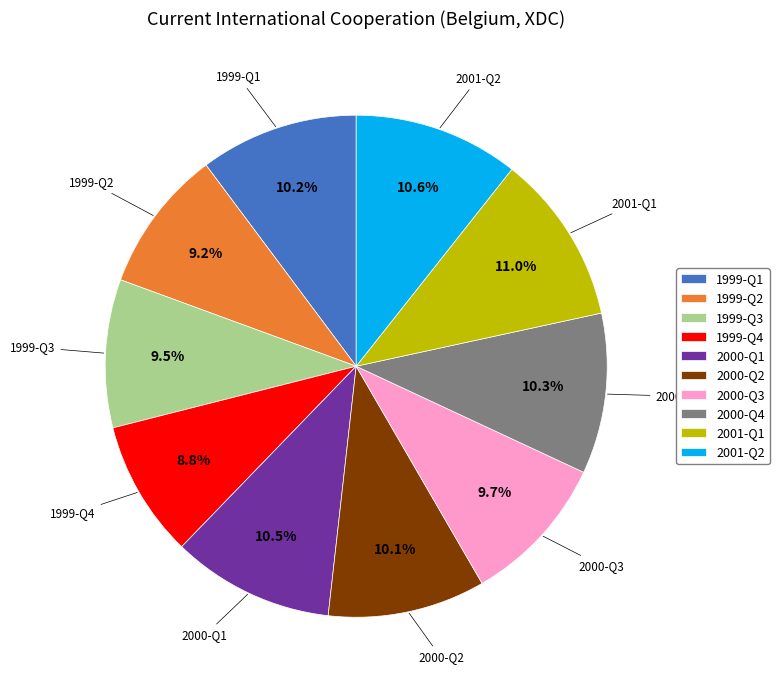

Is 2000-Q1 the majority of the pie?

No